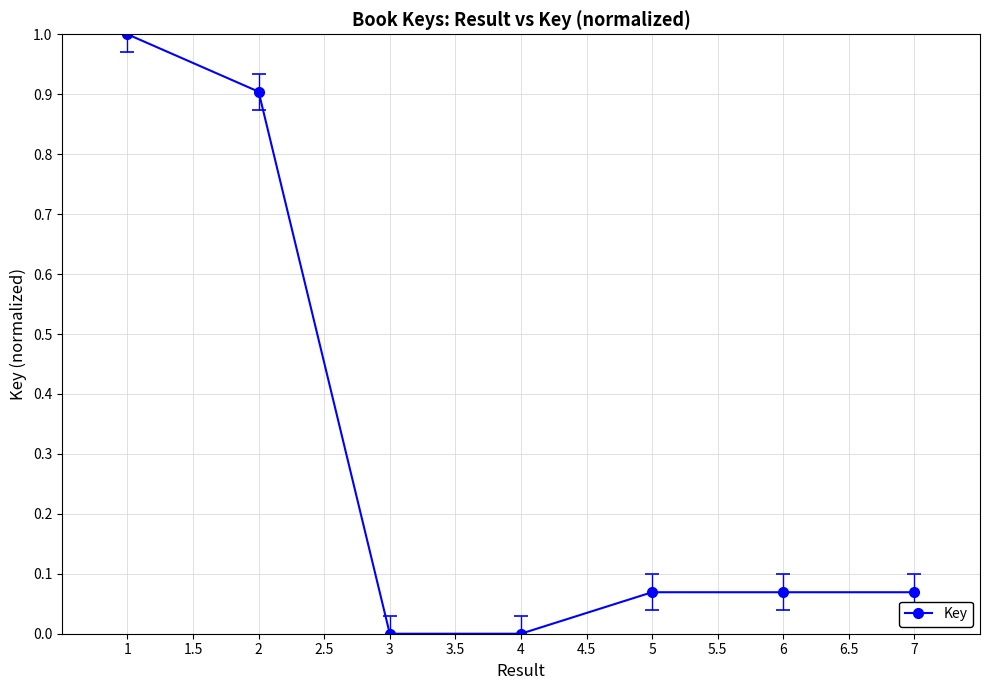

What is the difference between the second highest and second lowest values?

0.9